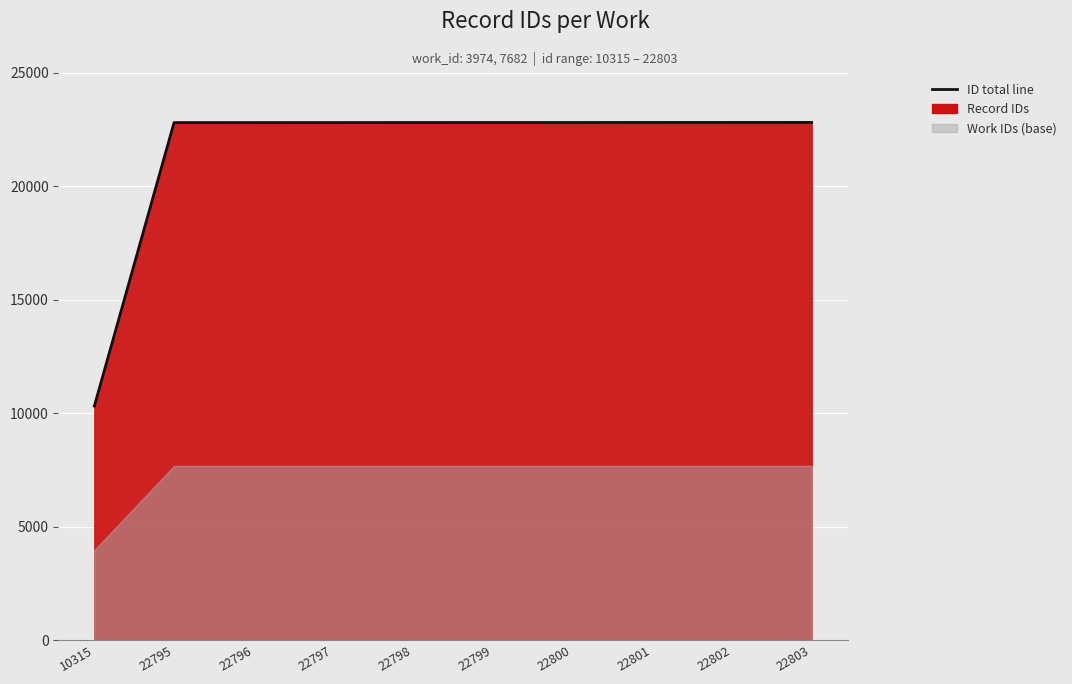

At which label is the value closest to 16559?

22795